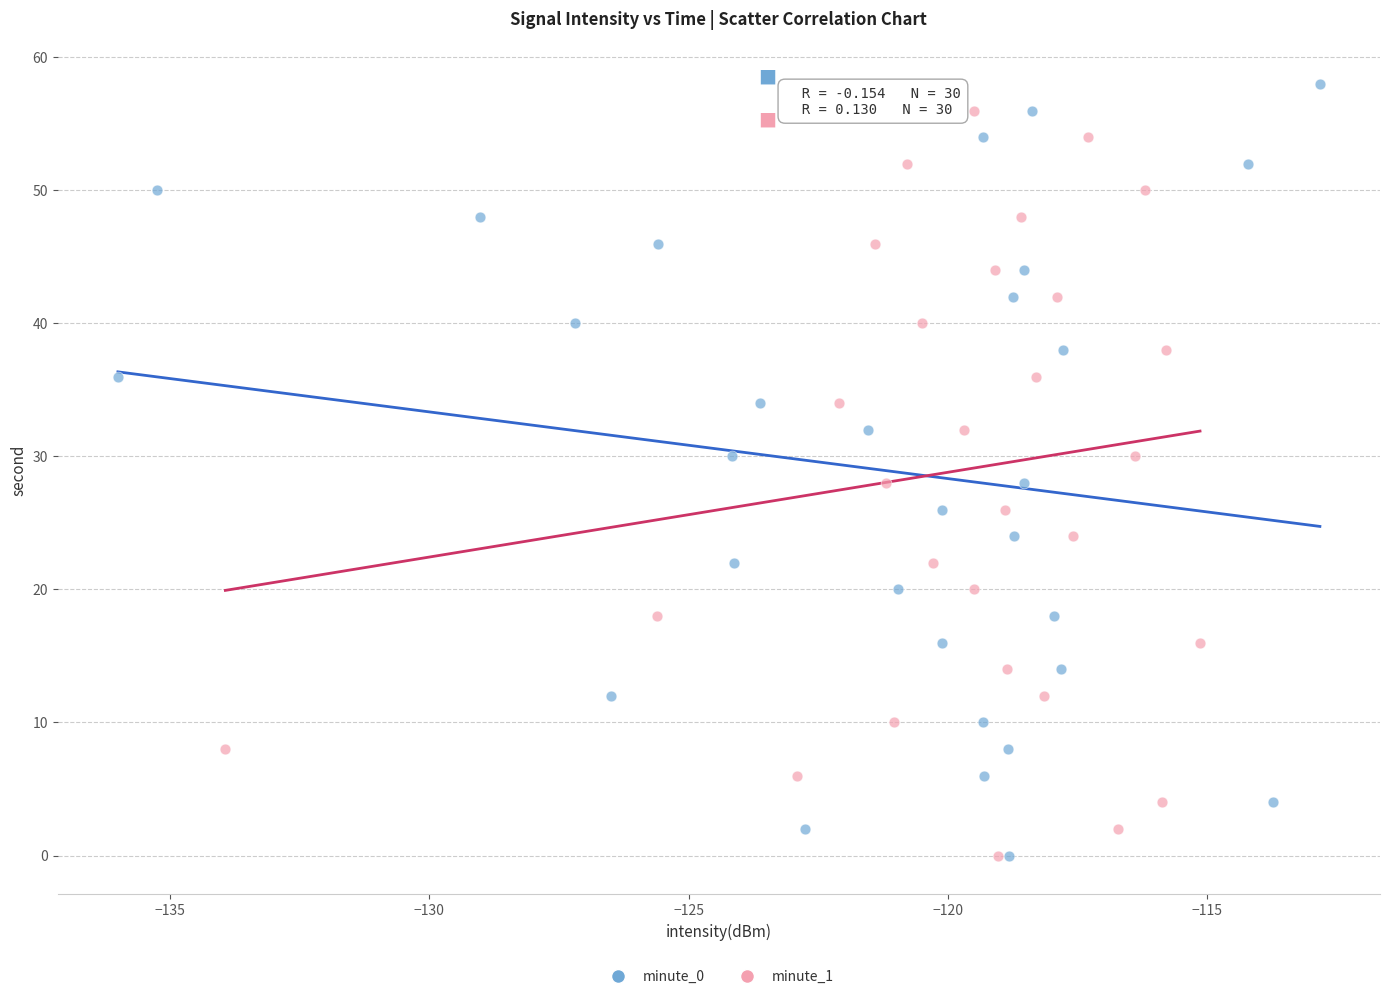

What are all the series names shown in the legend?

minute_0, minute_1